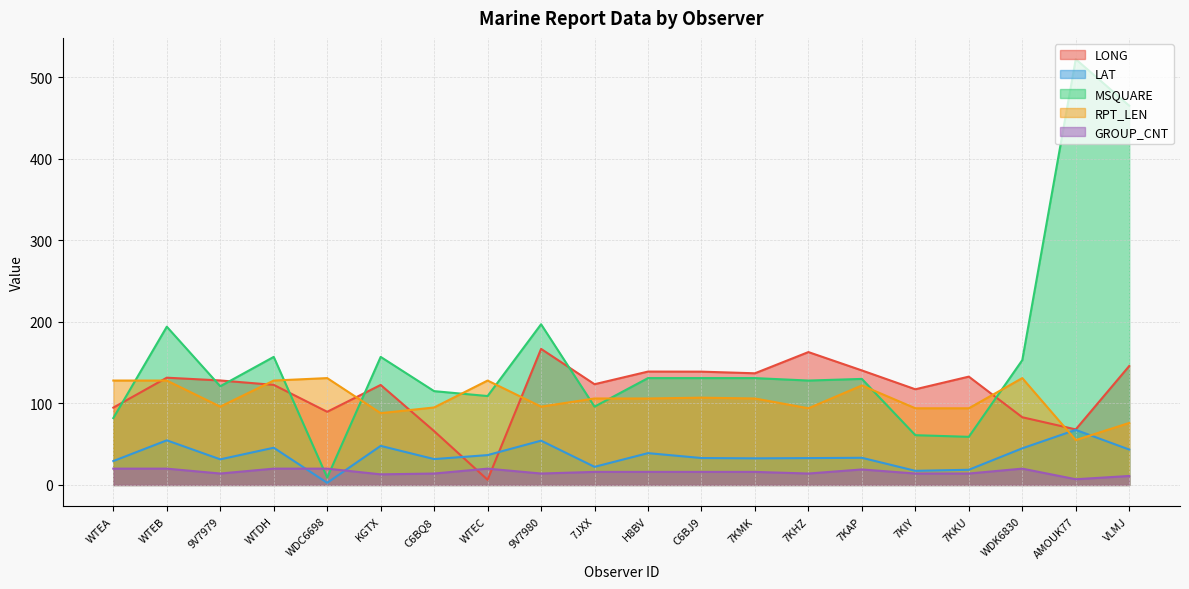

How many interior local peaks does the MSQUARE series have?

6